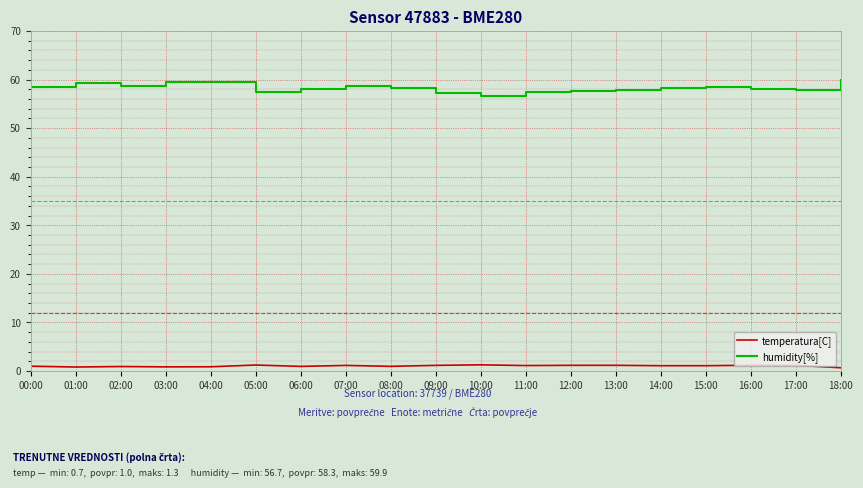

True or false: humidity[%] and temperatura[C] cross at least once.

False